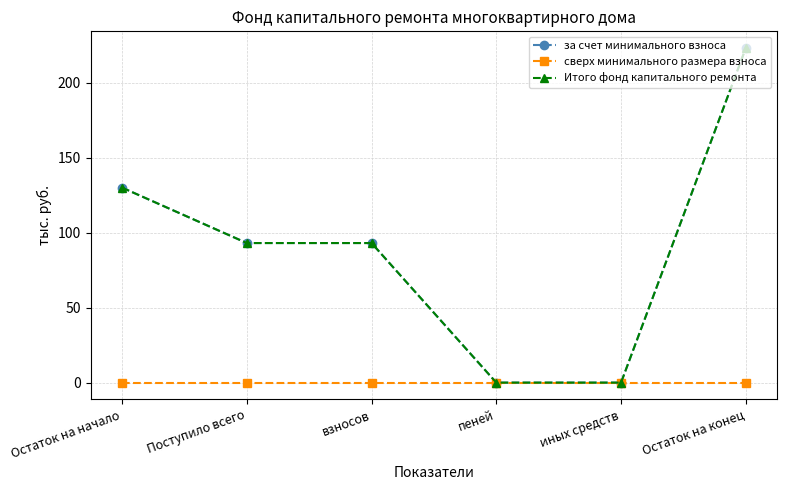

Is it true that за счет минимального взноса equals 0.0 at пеней?

True